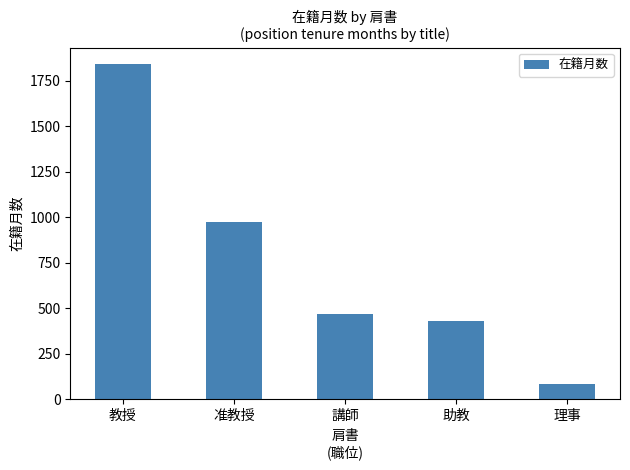

How many data points does each series have?

5